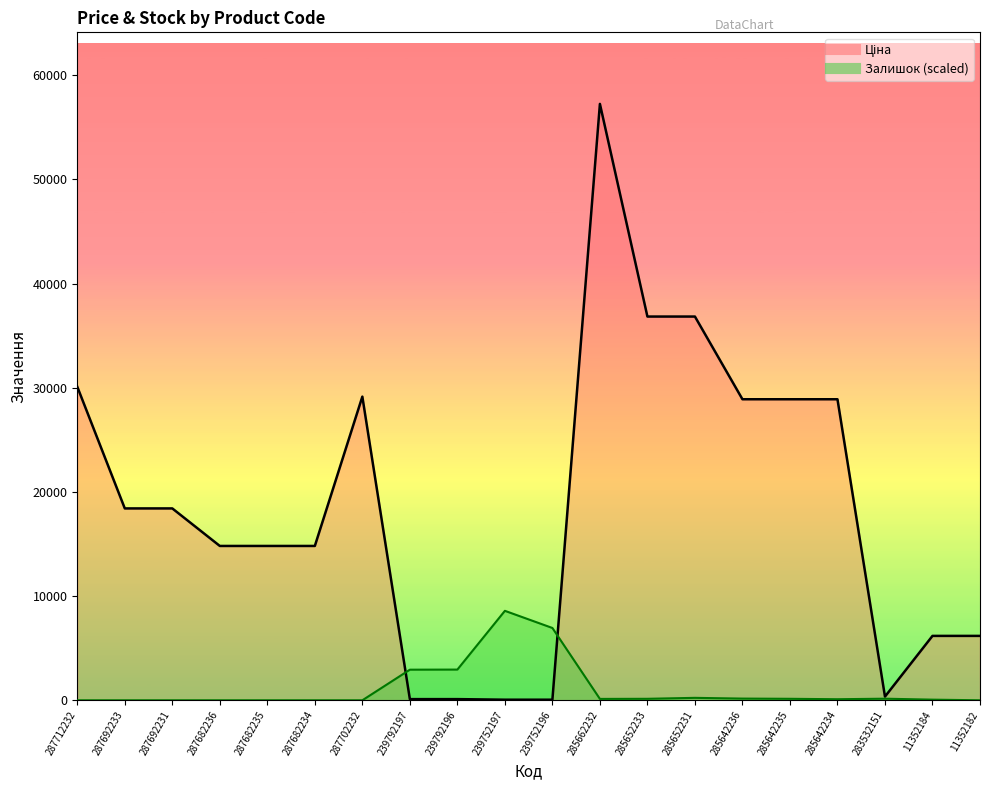

Reading left to right, what are all the values shown in this chart?

Ціна: 287712232=30102.8	287692233=18420.9	287692231=18420.9	287682236=14817.6	287682235=14817.6	287682234=14817.6	287702232=29152.3	239792197=111.8	239792196=111.8	239752197=55.9	239752196=55.9	285662232=57258.0	285652233=36841.8	285652231=36841.8	285642236=28901.7	285642235=28901.7	285642234=28901.7	283532151=352.6	11352184=6182.6	11352182=6182.6
Залишок: 287712232=0.0	287692233=0.0	287692231=0.0	287682236=0.0	287682235=0.0	287682234=0.0	287702232=0.0	239792197=2937.4	239792196=2947.6	239752197=8588.7	239752196=6942.1	285662232=132.1	285652233=142.3	285652231=233.8	285642236=162.6	285642235=142.3	285642234=101.6	283532151=152.5	11352184=61.0	11352182=0.0